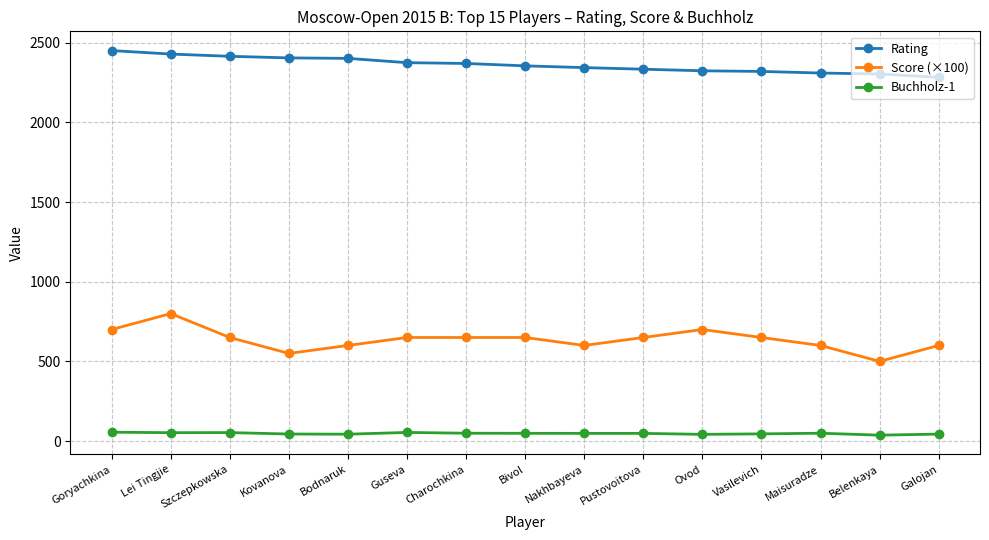

How many values in the Buchholz-1 series are below 48?

6